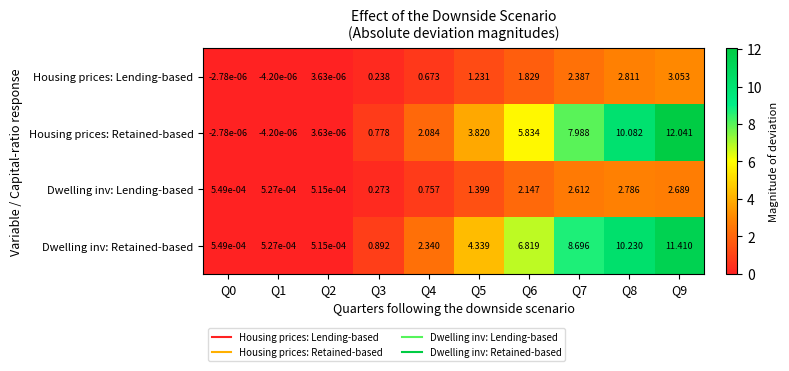

Which category has the lowest value across all series?

Q1